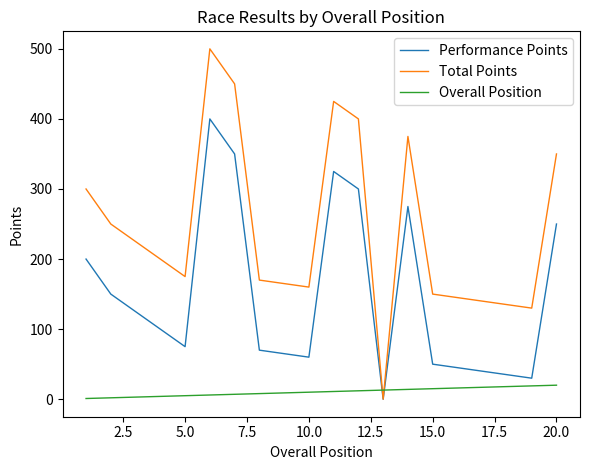

How many intersections are there between Overall Position and Total Points?

2